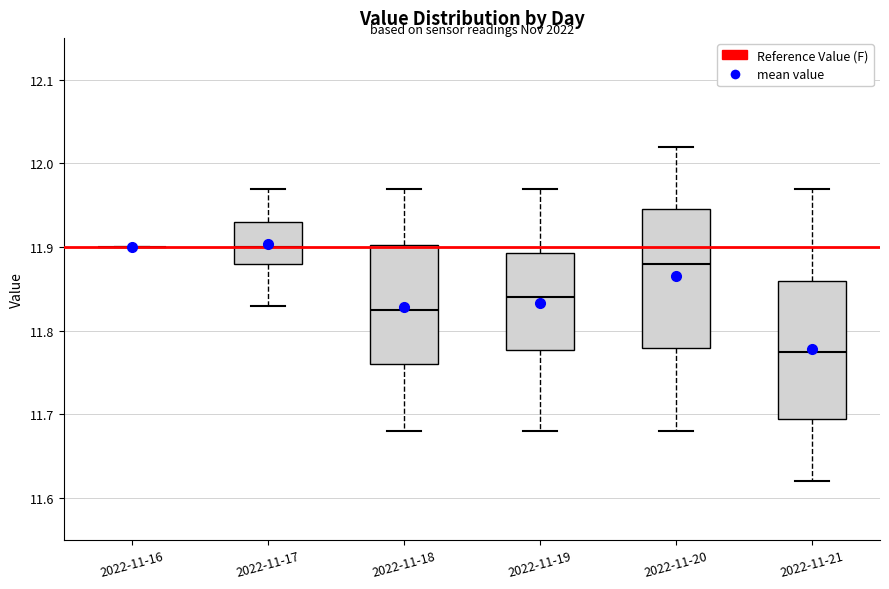

Reading left to right, transcribe this box plot: for each box, give where its median line is, the range the box spans, and where its two whiskers end, as read against the y-axis. The values are not printed on the chart, so give them approximately, as read against the axis.

2022-11-16: box collapsed to a line at 11.90, whiskers 11.90 to 11.90
2022-11-17: median 11.90, box 11.88 to 11.93, whiskers 11.83 to 11.97
2022-11-18: median 11.83, box 11.76 to 11.90, whiskers 11.68 to 11.97
2022-11-19: median 11.84, box 11.78 to 11.89, whiskers 11.68 to 11.97
2022-11-20: median 11.88, box 11.78 to 11.95, whiskers 11.68 to 12.02
2022-11-21: median 11.78, box 11.70 to 11.86, whiskers 11.62 to 11.97